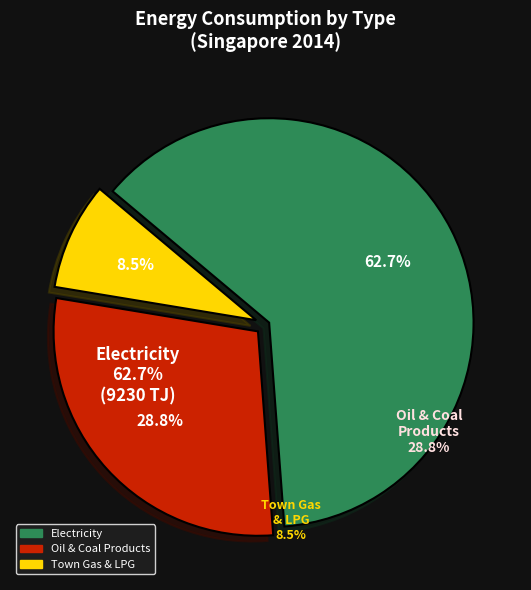

Is there any slice that represents more than half of the pie?

Yes